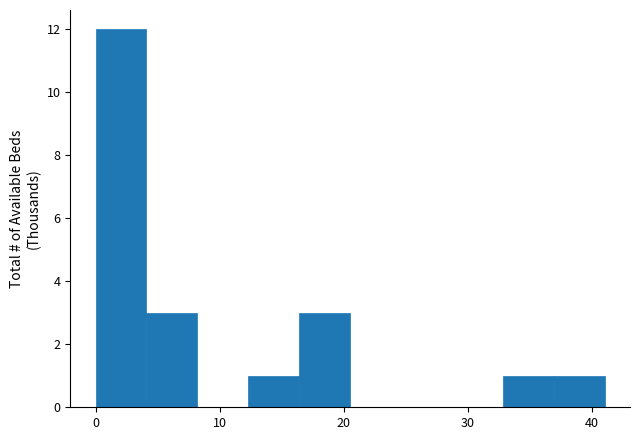

Reading left to right, list every bar in this chart as the range it spans on the x-axis followed by its height. Neither the bar edges nor the heights are printed on the chart, so give them approximately, as read against the axes.

0.0 to 4.1: 12
4.1 to 8.2: 3
8.2 to 12.3: 0
12.3 to 16.4: 1
16.4 to 20.5: 3
20.5 to 24.6: 0
24.6 to 28.7: 0
28.7 to 32.8: 0
32.8 to 36.9: 1
36.9 to 41.0: 1